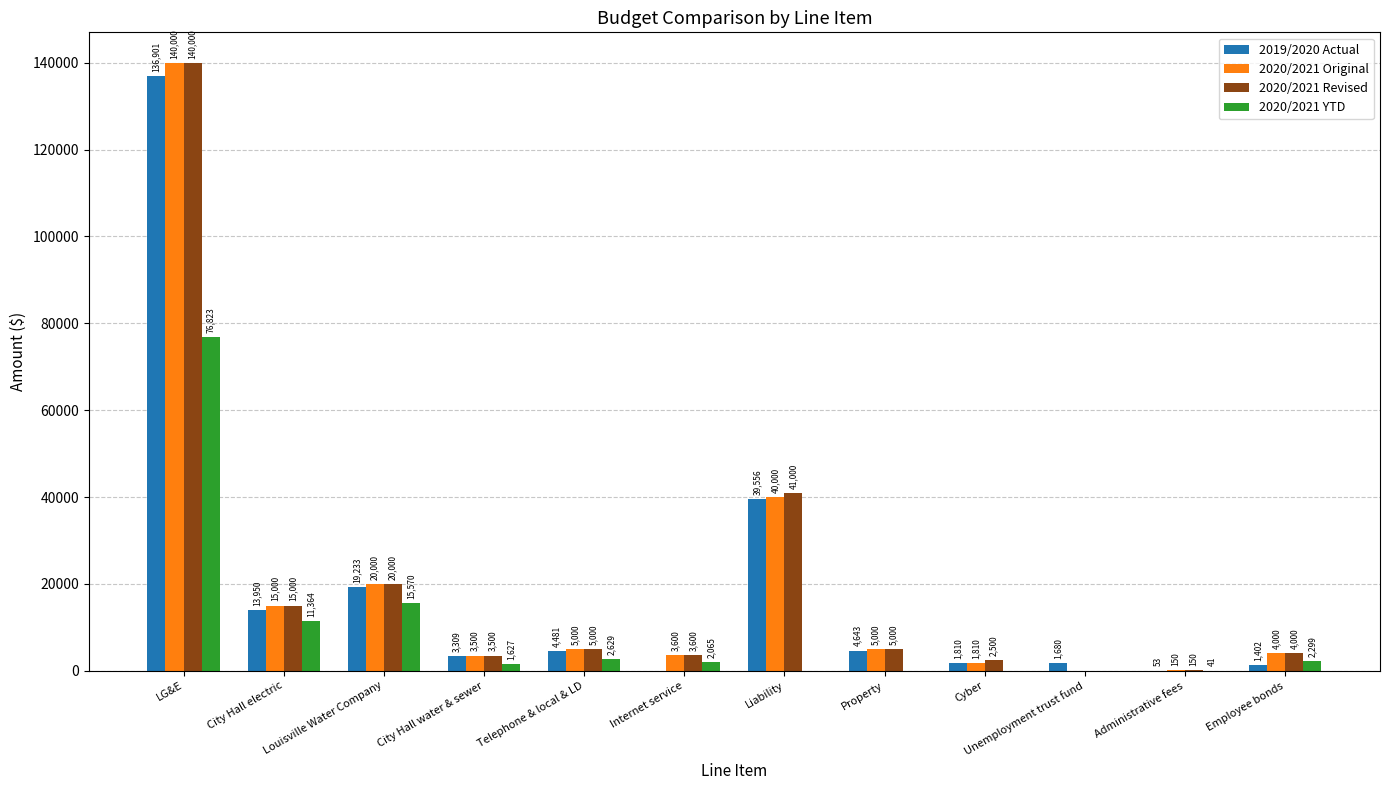

What is the sum of all 2020/2021 Original values?

238060.0